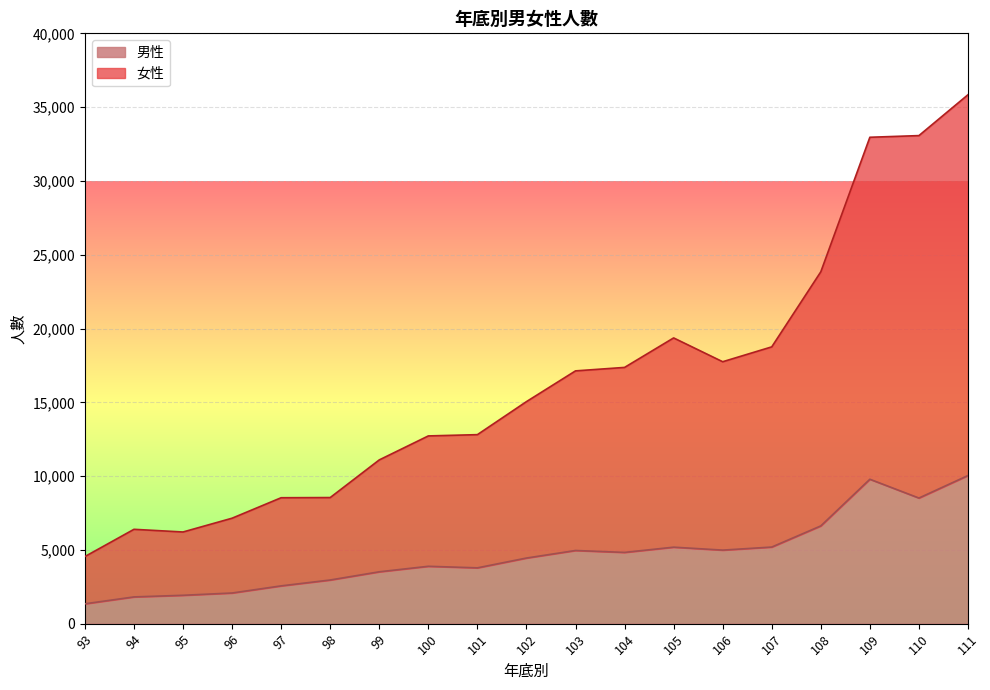

Reading right to left, list all the values displayed in this chart.

男性: 10039	8513	9787	6625	5192	4985	5184	4830	4959	4448	3783	3889	3516	2960	2562	2079	1924	1814	1347
女性: 35840	33071	32958	23843	18756	17749	19362	17364	17129	15046	12808	12722	11097	8546	8534	7147	6213	6394	4549